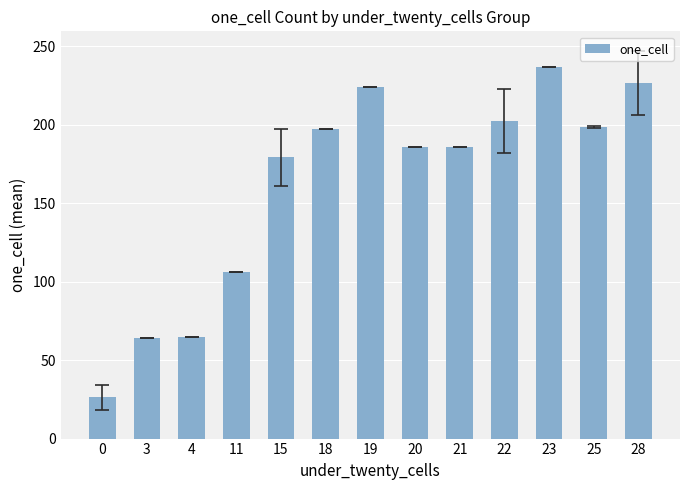

What is the change in value from 0 to 15?

+153.0